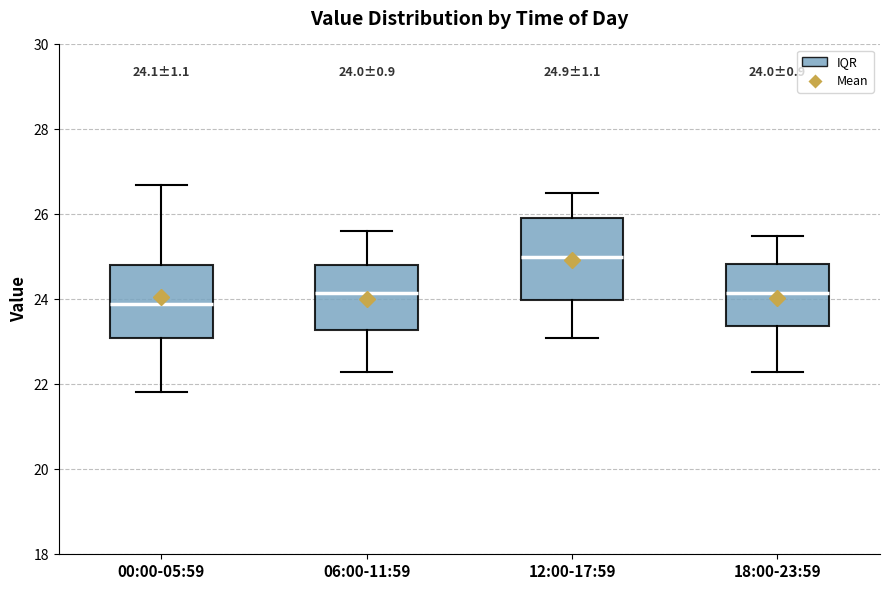

Which box's median line is the highest?

12:00-17:59